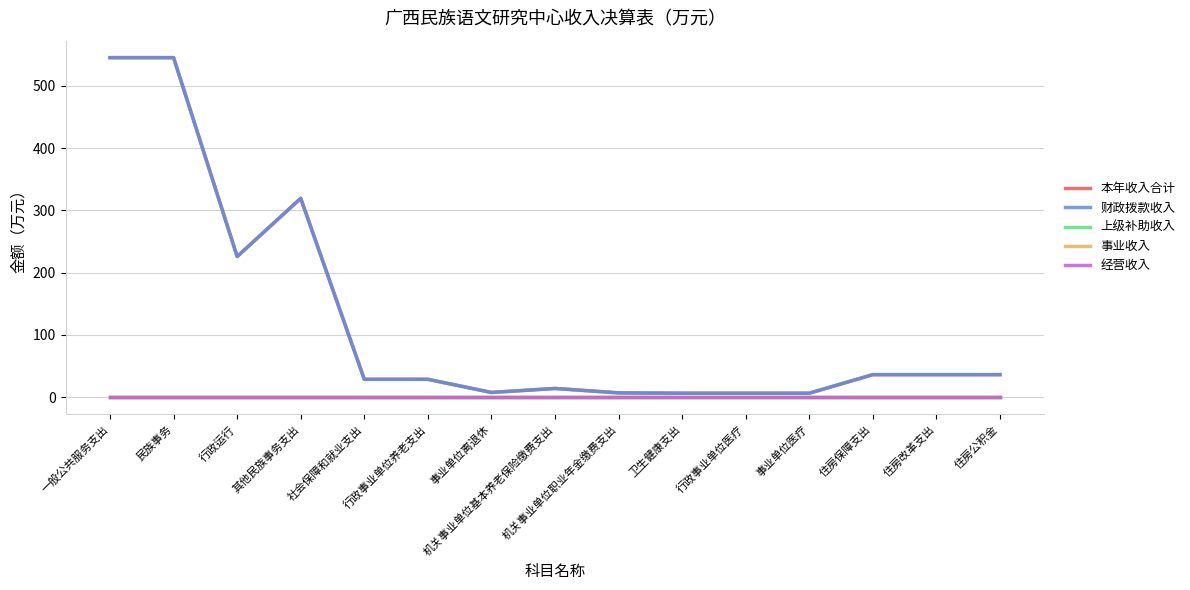

Is this an area chart (filled region under the line)?

No